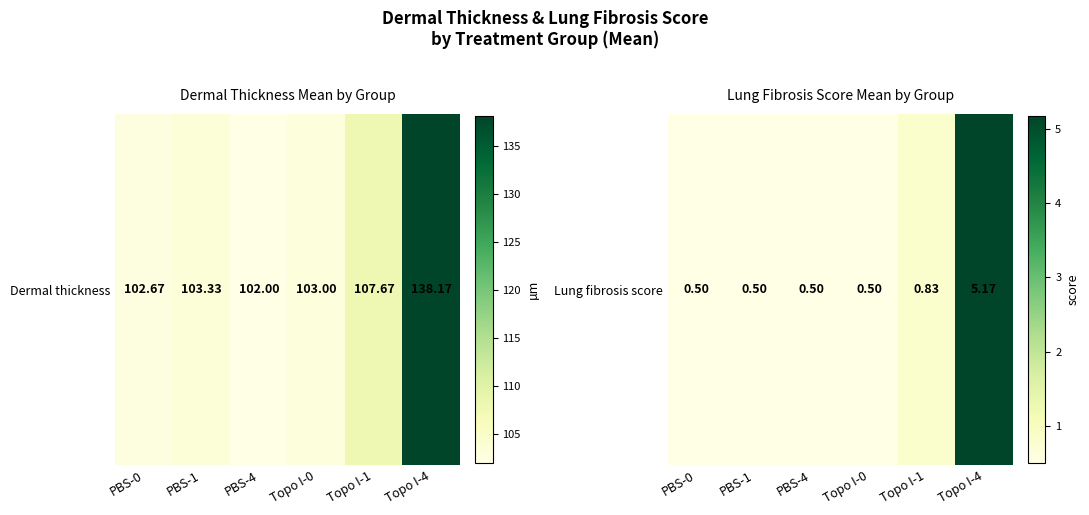

Rank the categories by value from highest to lowest.

Topo I-4, Topo I-1, PBS-0, PBS-1, PBS-4, Topo I-0